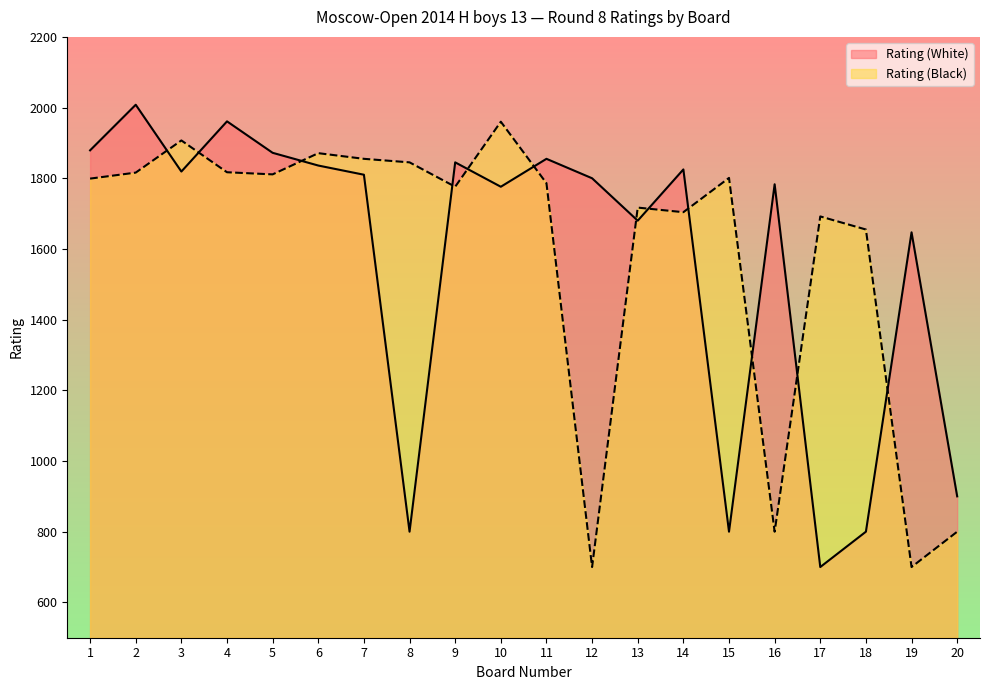

Which series has the largest total across all categories?

Rating (Black)